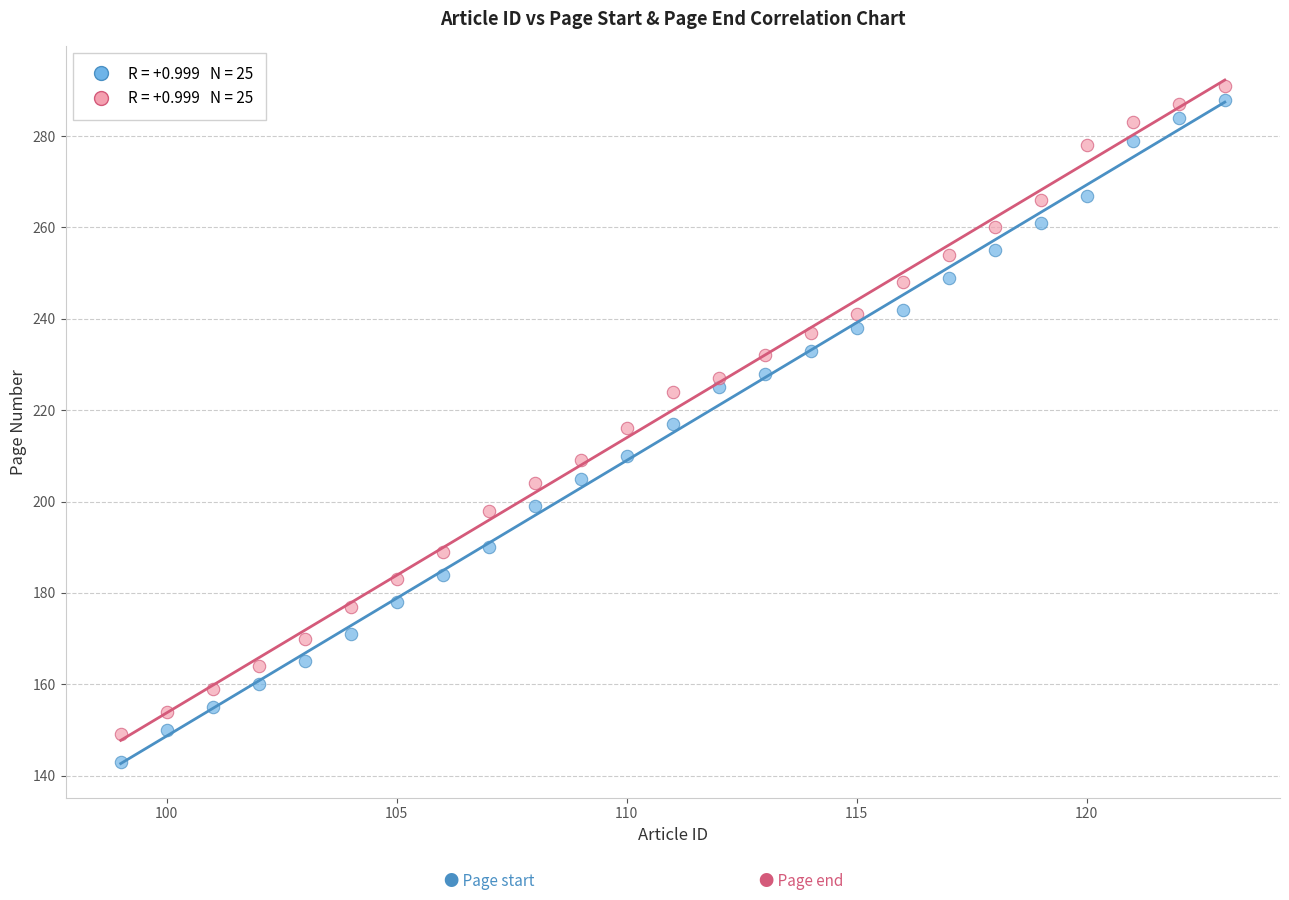

Across all data points, what is the range of Y values (max minus min)?

148